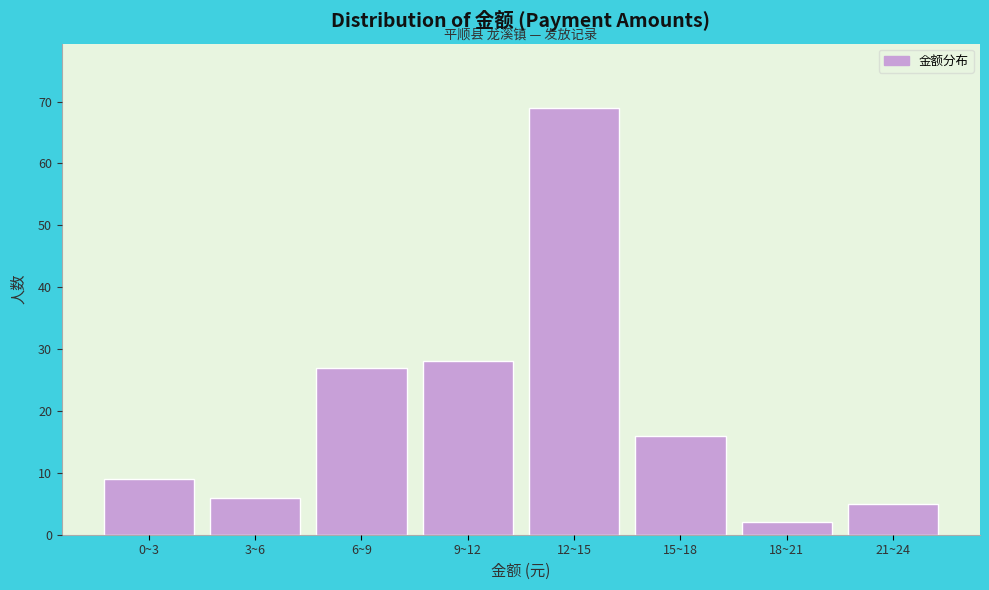

Reading right to left, transcribe all the data shown in this chart.

5	2	16	69	28	27	6	9